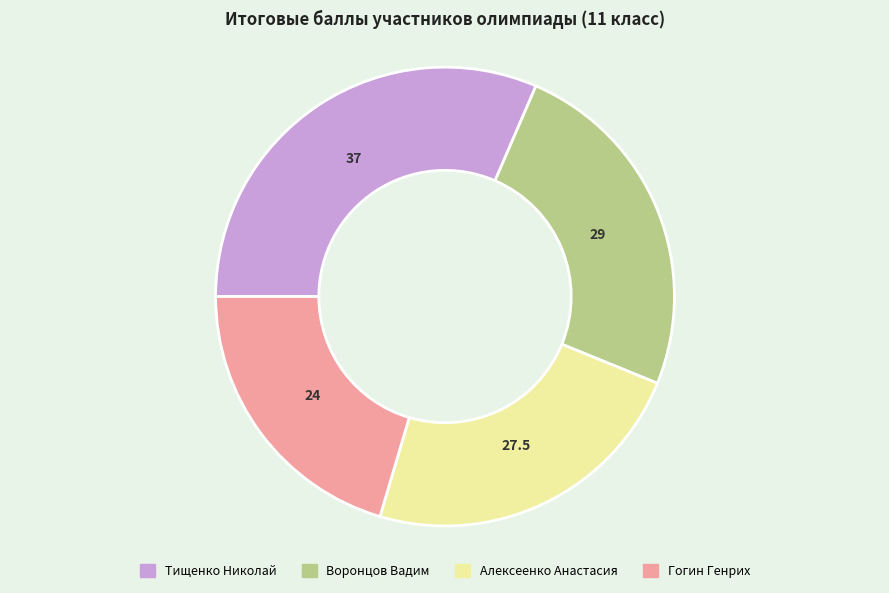

Which has a higher value, Гогин Генрих or Тищенко Николай?

Тищенко Николай